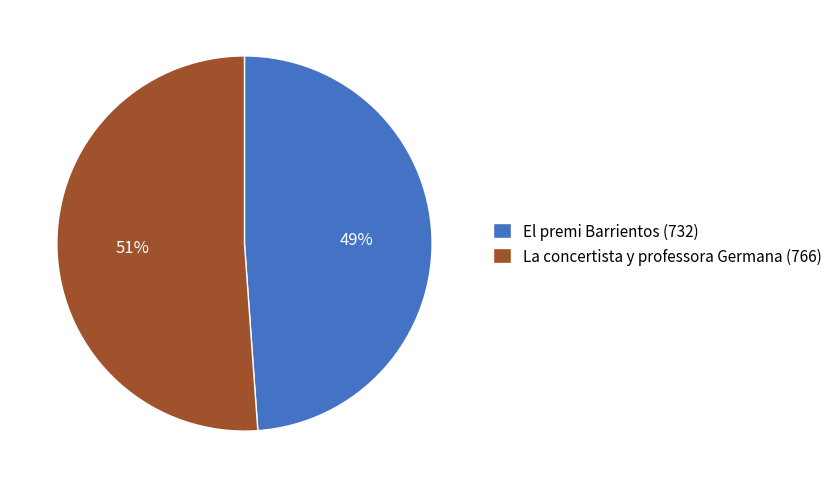

Which slice is the smallest?

El premi Barrientos (732)